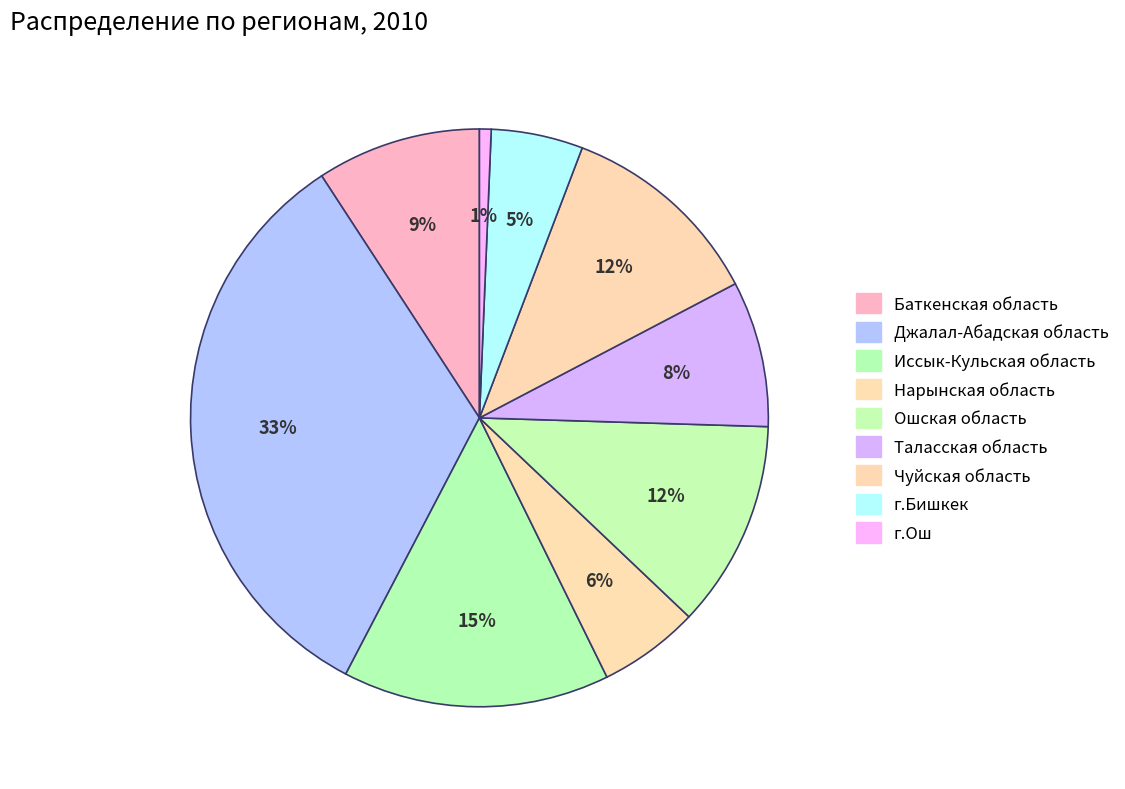

Count the number of slices in the pie.

9